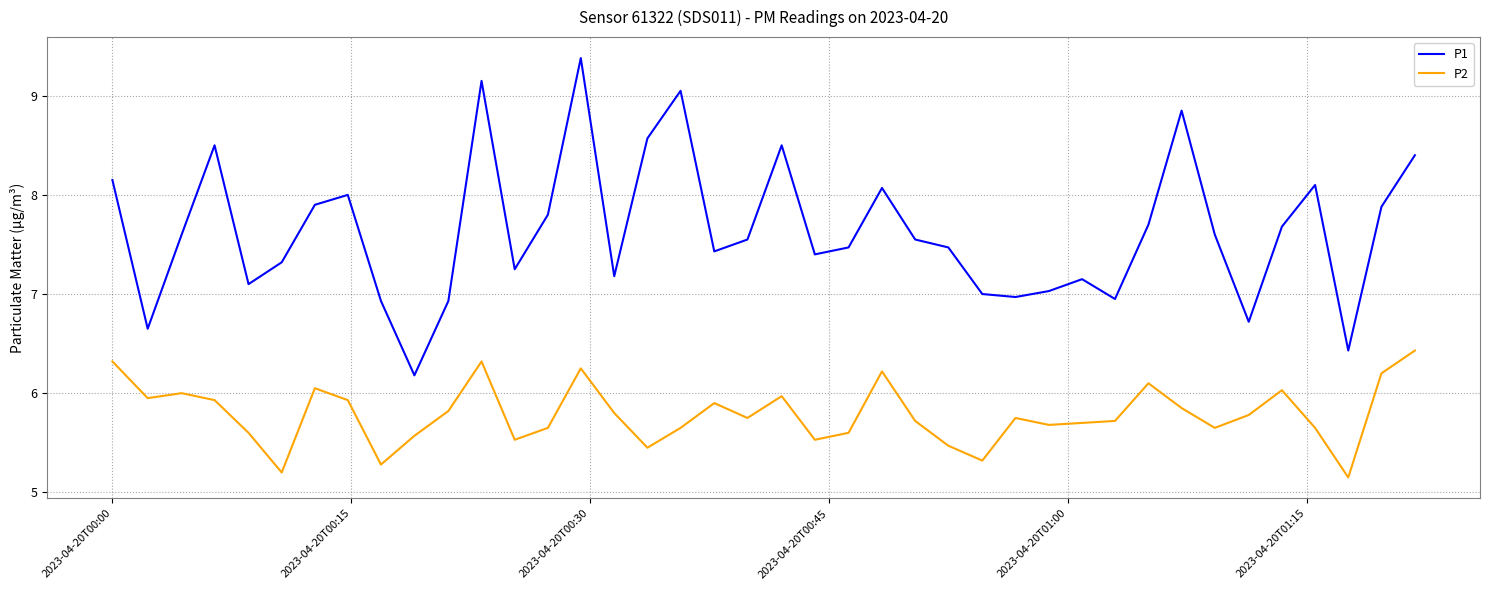

Which series has the largest total across all categories?

P1